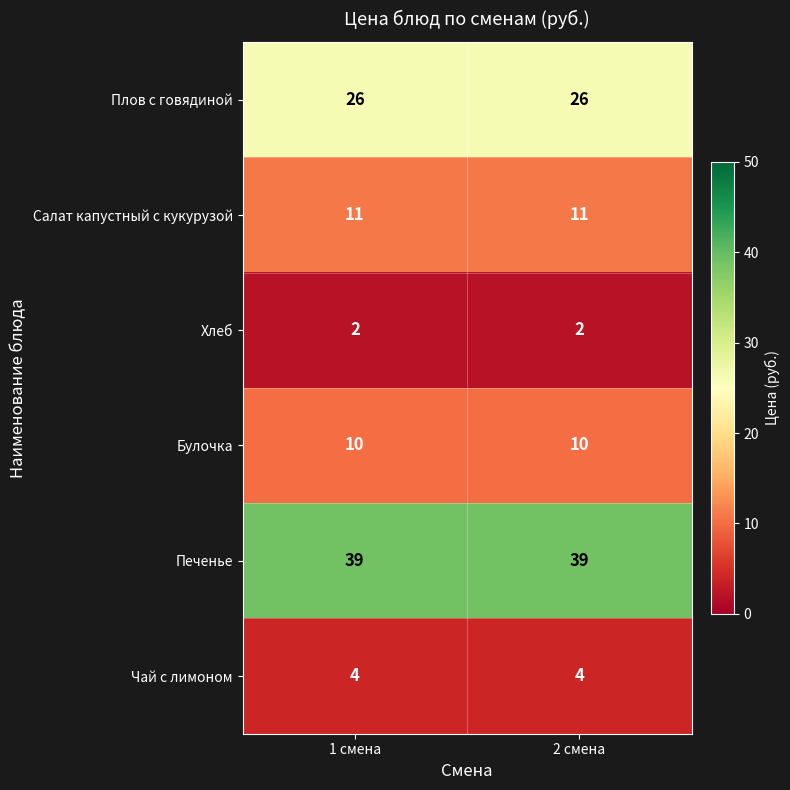

At 1 смена, list the series in order from smallest to largest.

Хлеб, Чай с лимоном, Булочка, Салат капустный с кукурузой, Плов с говядиной, Печенье